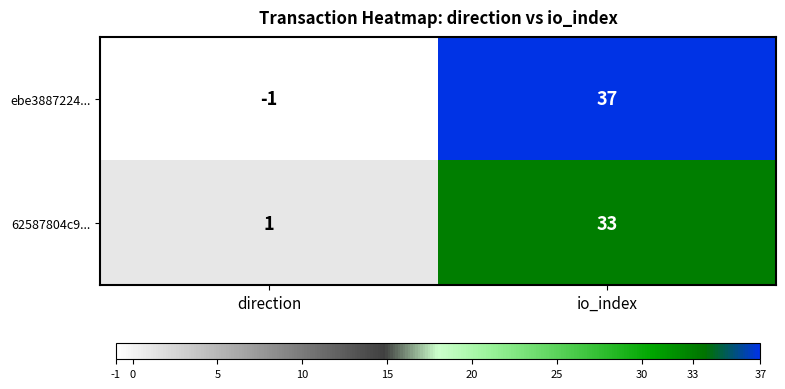

Read the ebe3887224... value at io_index, to the nearest 5.

35